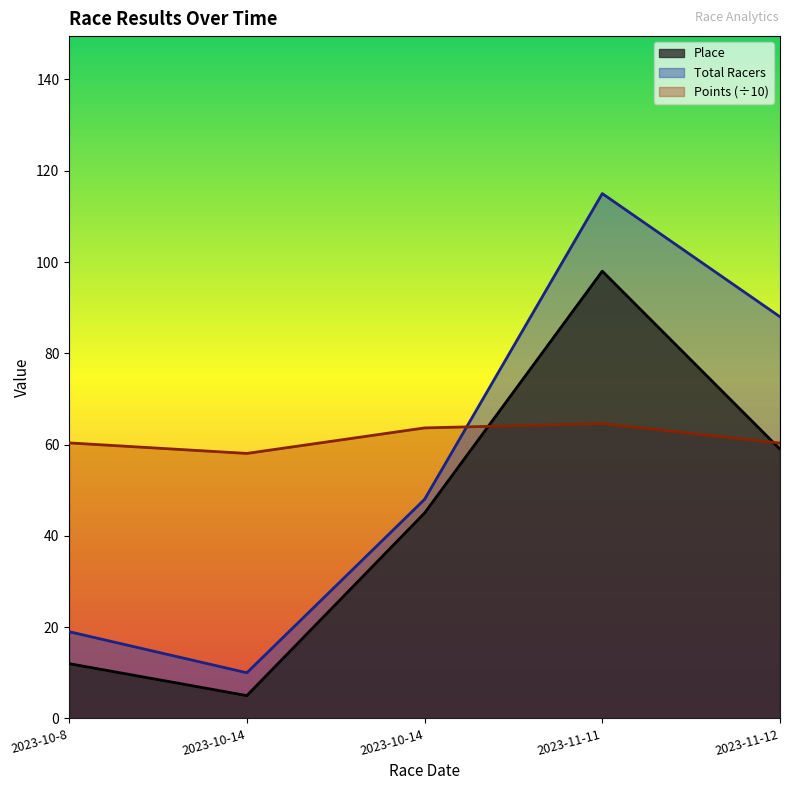

Where is the first local minimum for Place?

2023-10-14